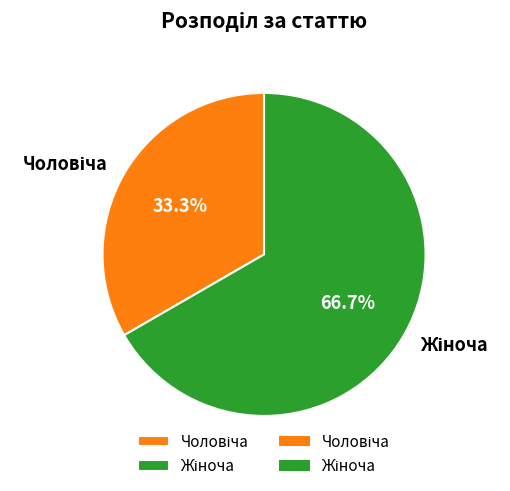

How many segments does this pie chart have?

2